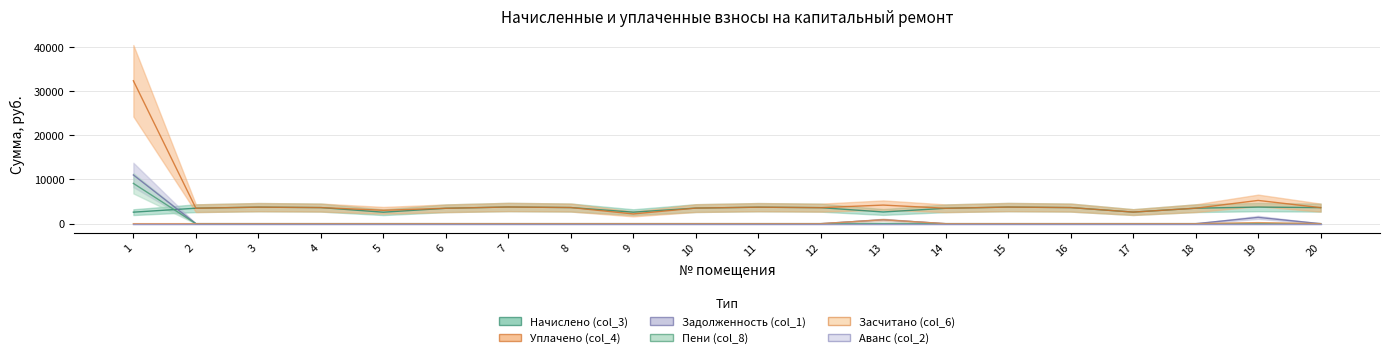

Reading left to right, list all the values displayed in this chart.

Начислено (col_3): 1=2599.9	2=3494.2	3=3734.3	4=3634.9	5=2591.6	6=3477.6	7=3767.4	8=3643.2	9=2599.9	10=3519.0	11=3726.0	12=3618.4	13=2641.3	14=3477.6	15=3750.8	16=3634.9	17=2616.5	18=3494.2	19=3750.8	20=3626.6
Засчитано (col_6): 1=0.0	2=0.0	3=0.0	4=0.0	5=0.0	6=0.0	7=0.0	8=0.0	9=0.0	10=0.0	11=0.0	12=0.0	13=880.4	14=0.0	15=0.0	16=0.0	17=0.0	18=0.0	19=235.7	20=0.0
Задолженность (col_1): 1=11020.3	2=0.0	3=0.0	4=0.0	5=0.0	6=0.0	7=0.0	8=0.0	9=0.0	10=0.0	11=0.0	12=0.0	13=880.4	14=0.0	15=0.0	16=0.0	17=0.0	18=0.0	19=1414.9	20=0.0
Пени (col_8): 1=9110.5	2=0.0	3=0.0	4=0.0	5=0.0	6=0.0	7=0.0	8=0.0	9=0.0	10=0.0	11=0.0	12=0.0	13=48.7	14=0.0	15=0.0	16=0.0	17=0.0	18=0.0	19=25.3	20=0.9
Уплачено (col_4): 1=32320.2	2=3494.2	3=3734.3	4=3634.9	5=3023.6	6=3477.6	7=3767.4	8=3643.2	9=2197.8	10=3519.0	11=3726.0	12=3618.4	13=4203.0	14=3477.6	15=3750.8	16=3634.9	17=2616.5	18=3494.2	19=5254.7	20=3626.6